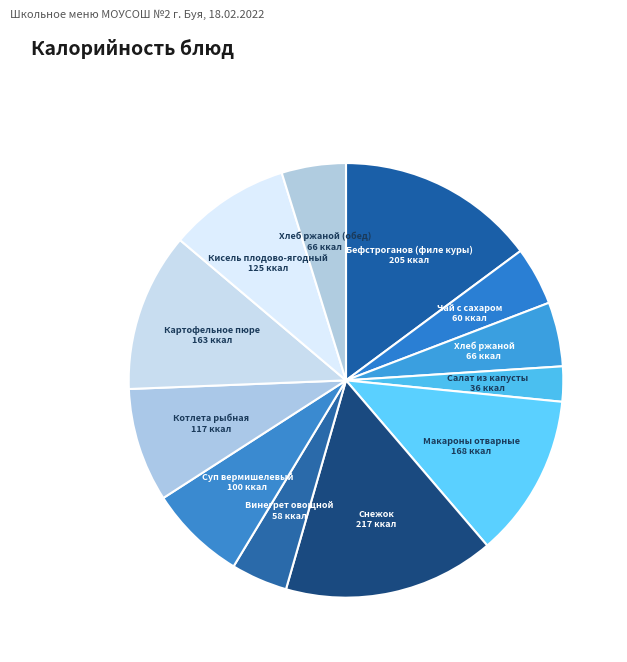

How many slices are in this pie chart?

12